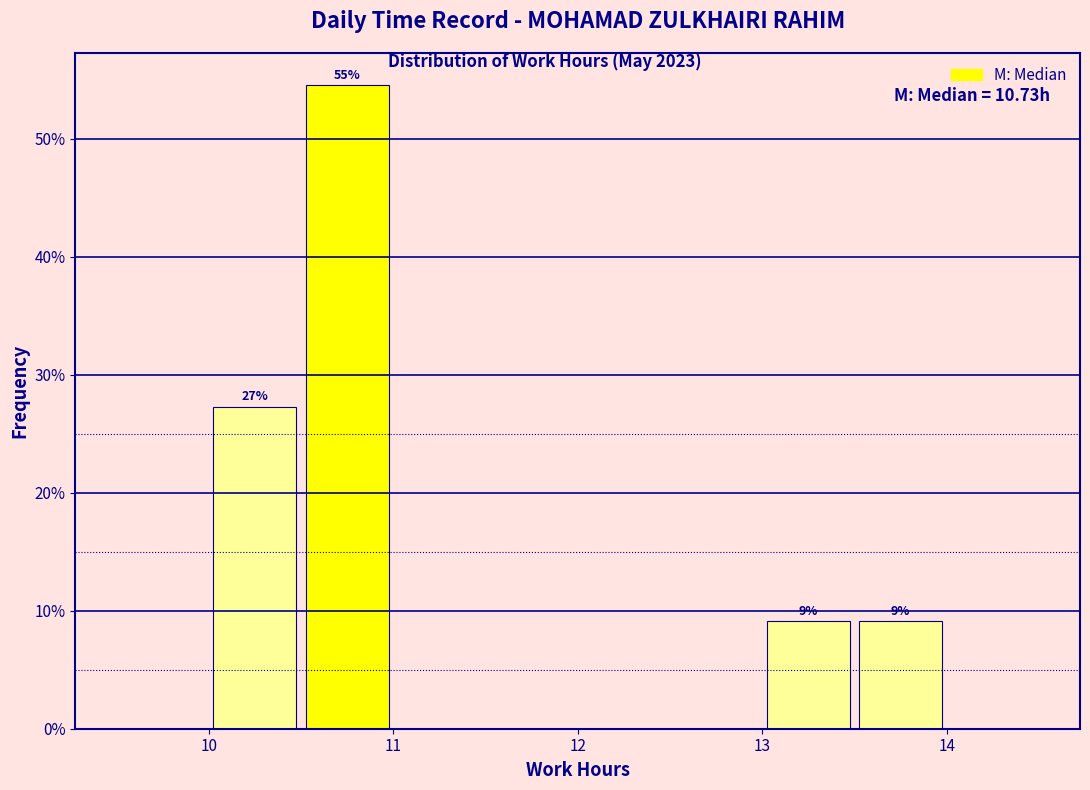

Which range on the x-axis has the tallest bar?

10.5 to 11.0